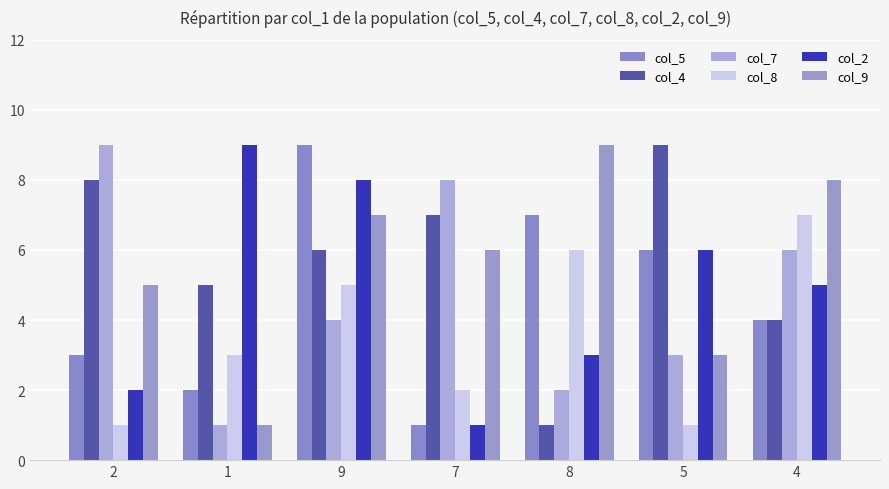

Is it true that col_5 equals 0 at 7?

False